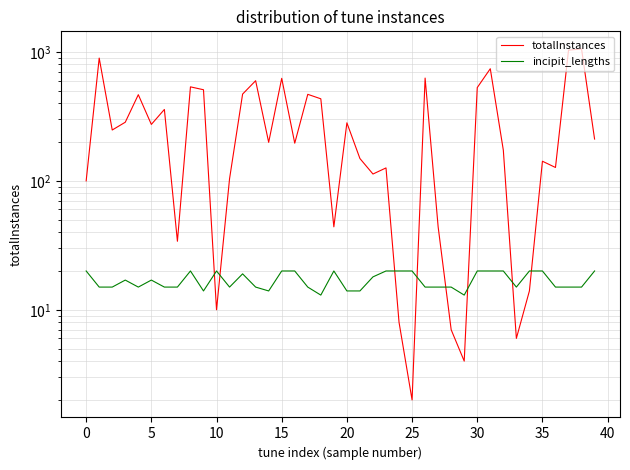

What are all the series names shown in the legend?

totalInstances, incipit_lengths